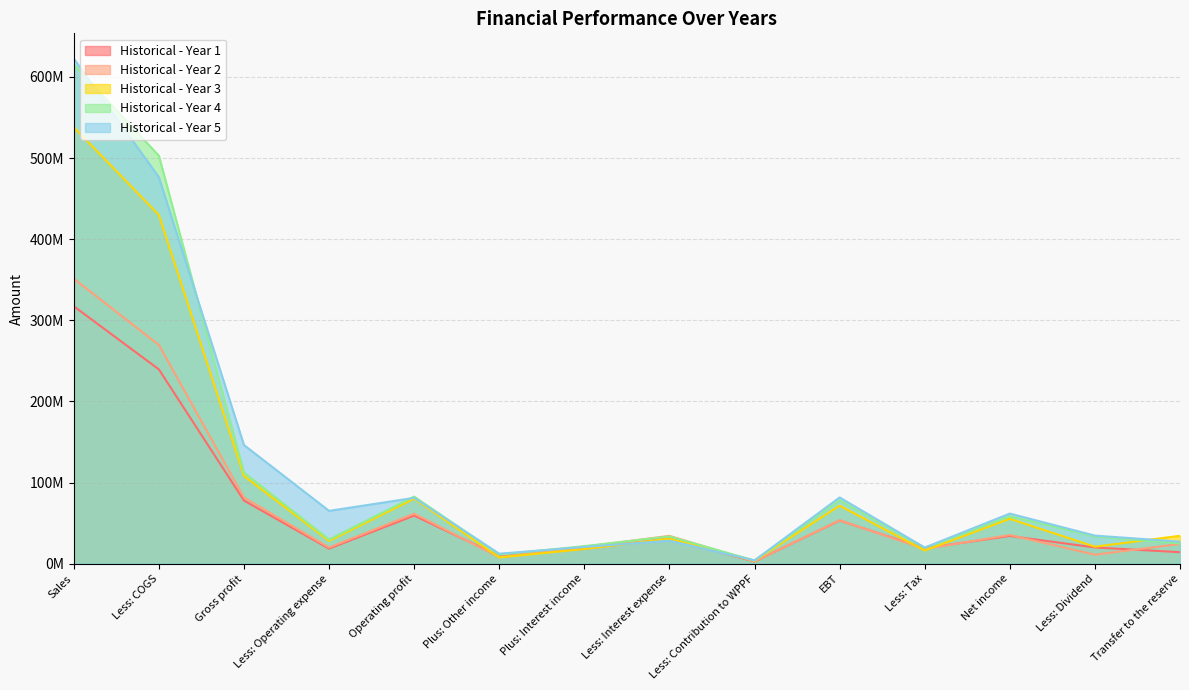

How many interior local peaks does the Historical - Year 1 series have?

4